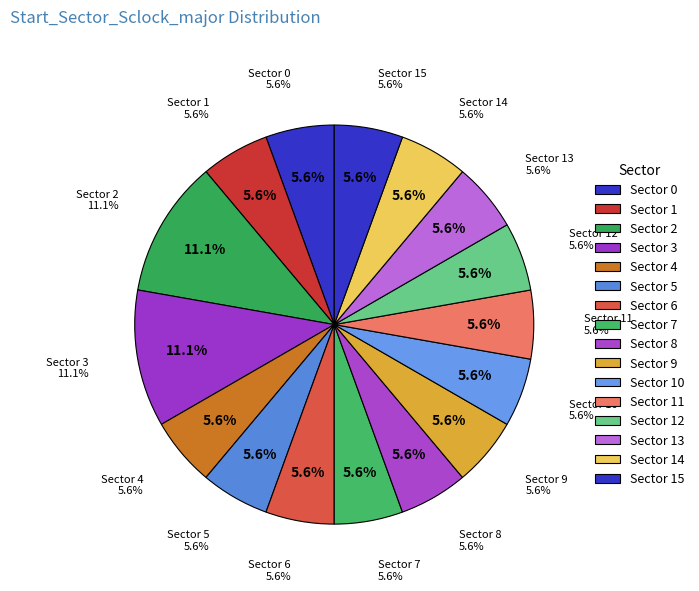

Is Sector 1 the majority of the pie?

No